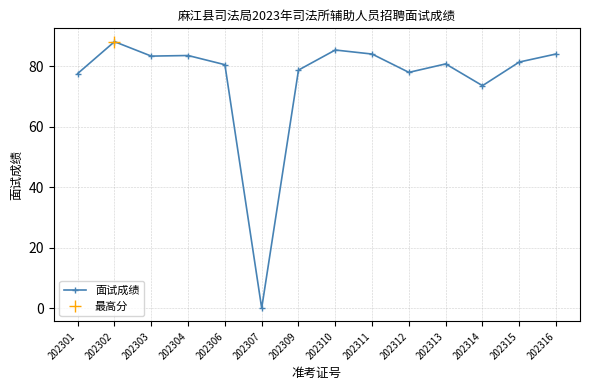

Reading left to right, what are all the values shown in this chart?

77.6	88.2	83.4	83.6	80.5	0.0	78.8	85.4	84.1	78.0	80.8	73.6	81.4	84.1